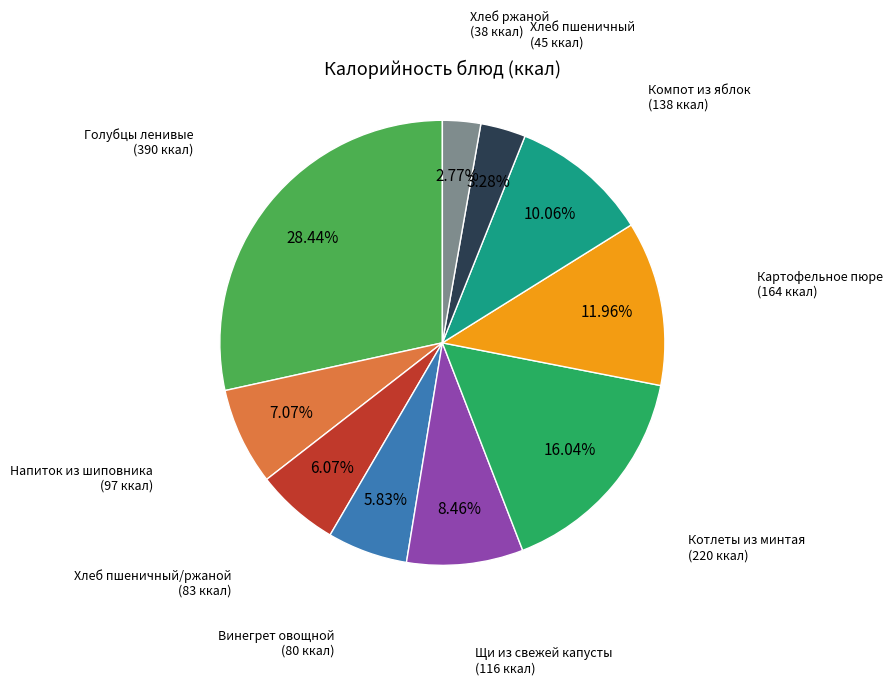

Combined, what portion of the pie is Щи из свежей капусты and Хлеб ржаной?

11.2%